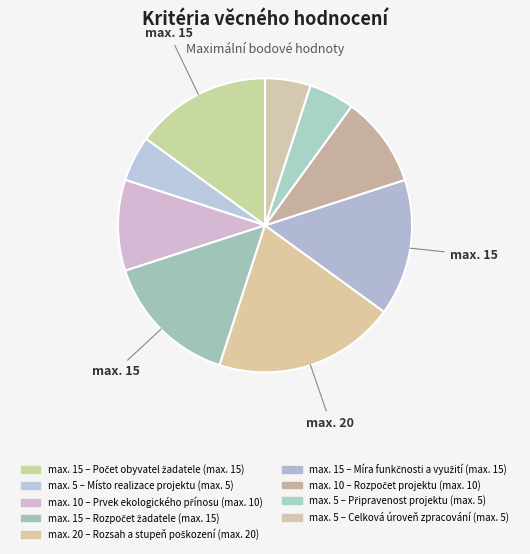

What is the largest slice in the pie chart?

Rozsah a stupeň
poškození (max. 20)